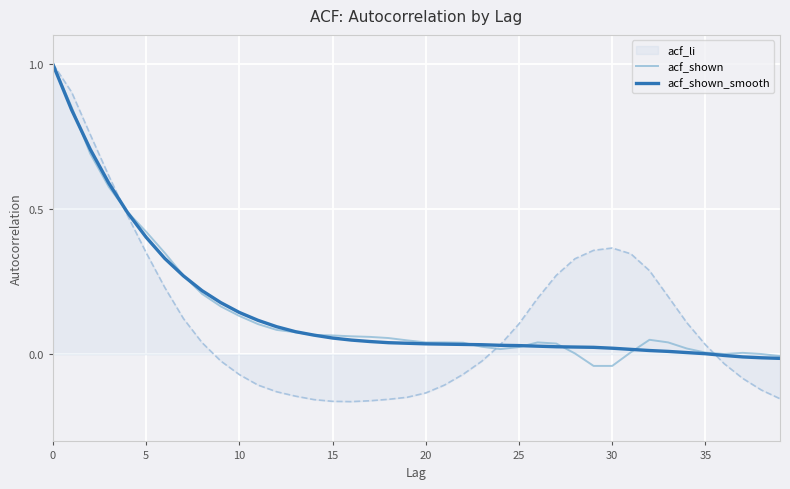

How many values in the acf_shown_smooth series are below 0?

4